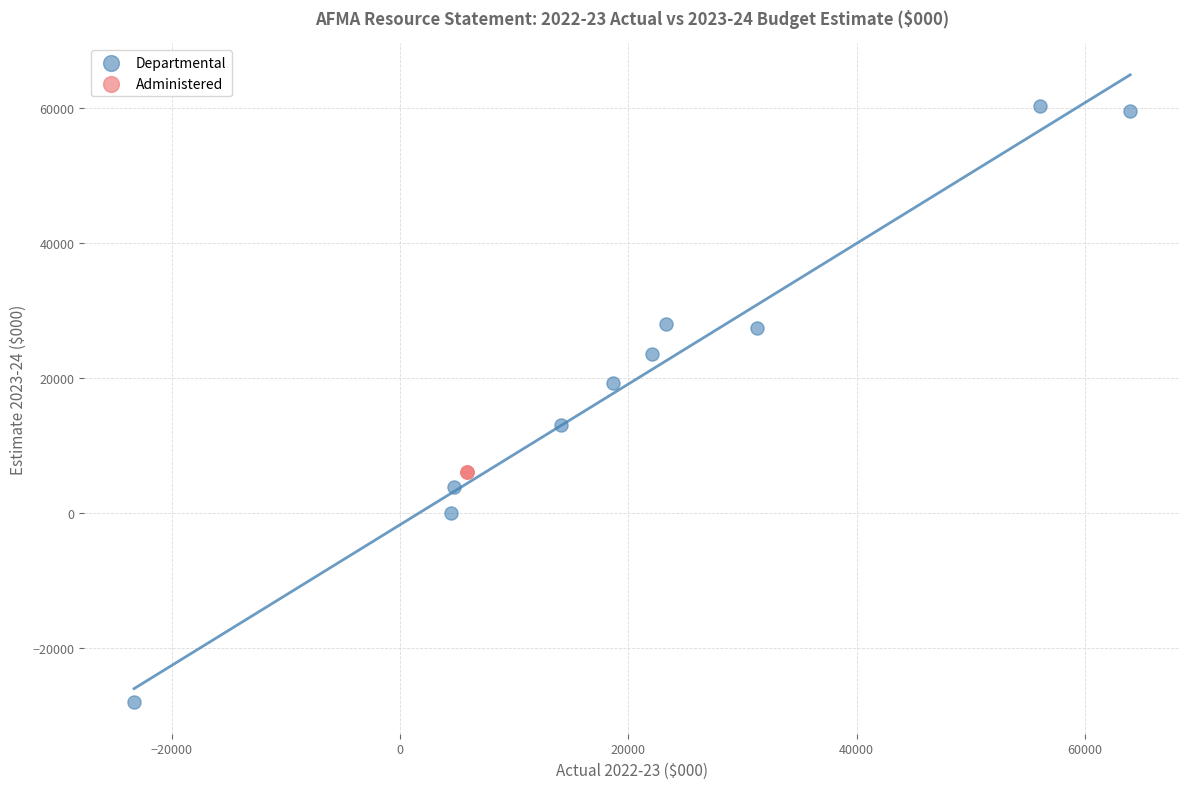

Which series contains the lowest Y value?

Departmental